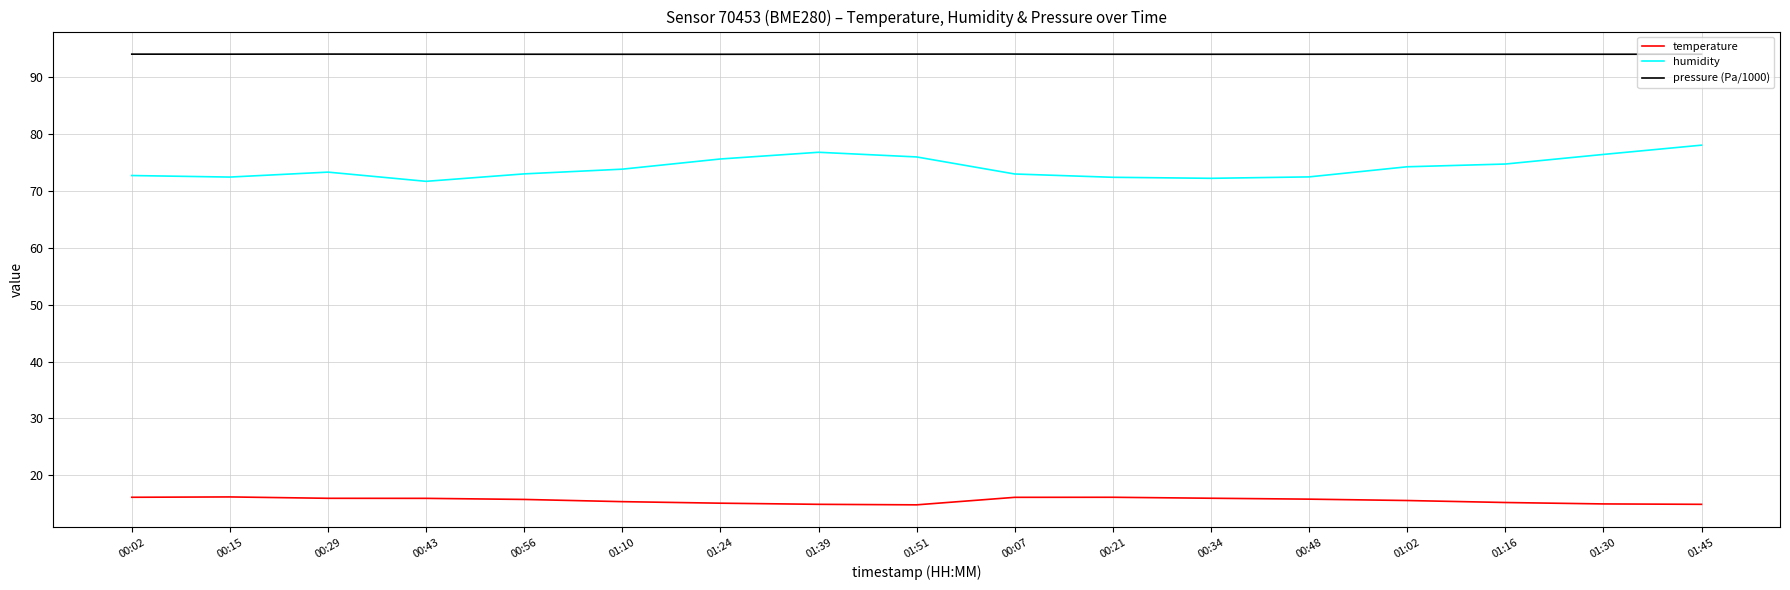

What position from the right is 01:10?

12